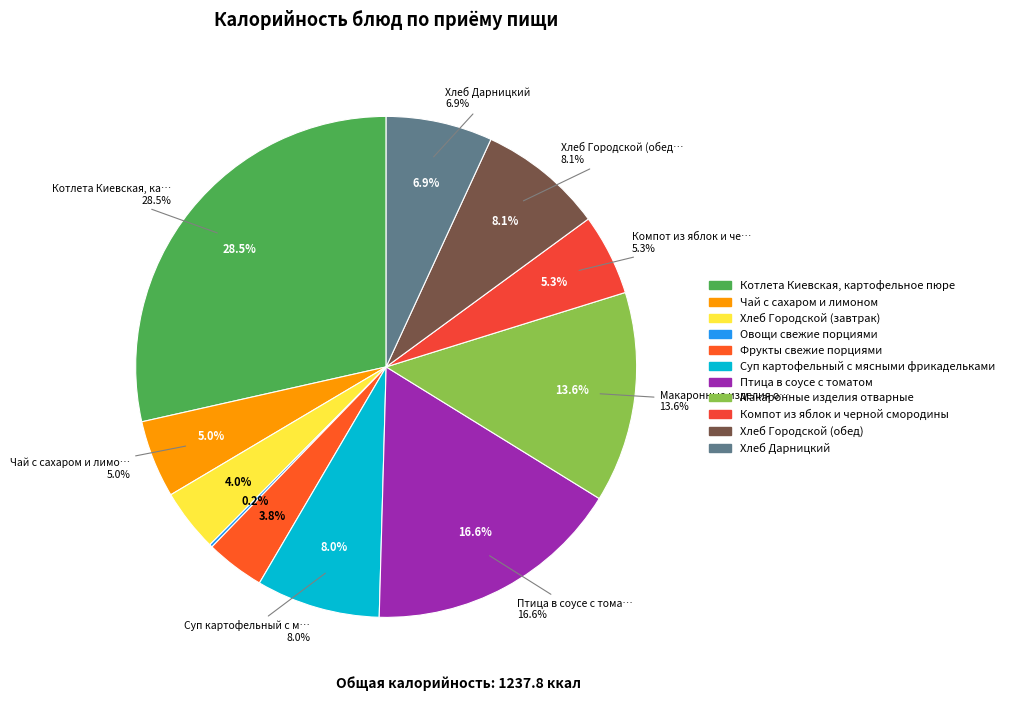

To the nearest percent, what percentage of the pie is Фрукты свежие порциями?

4%